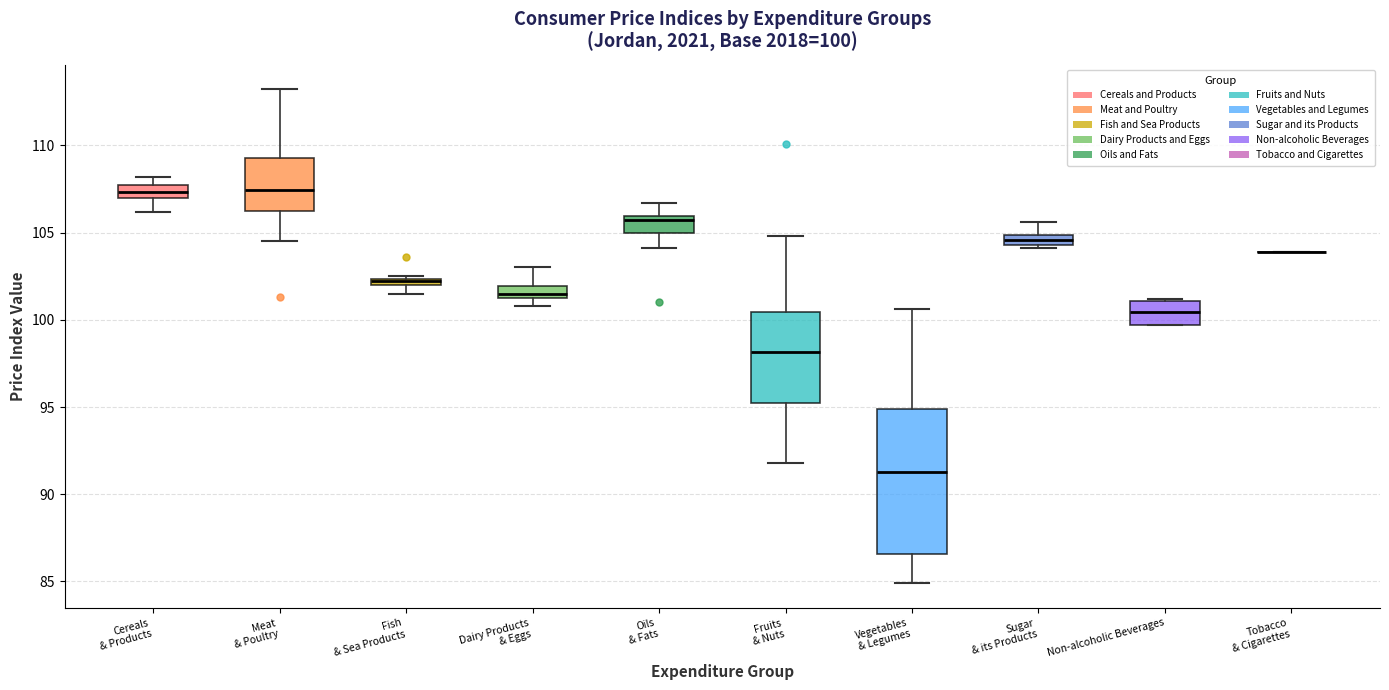

Which box is the tallest, from its lower edge to its upper edge?

Vegetables & Legumes